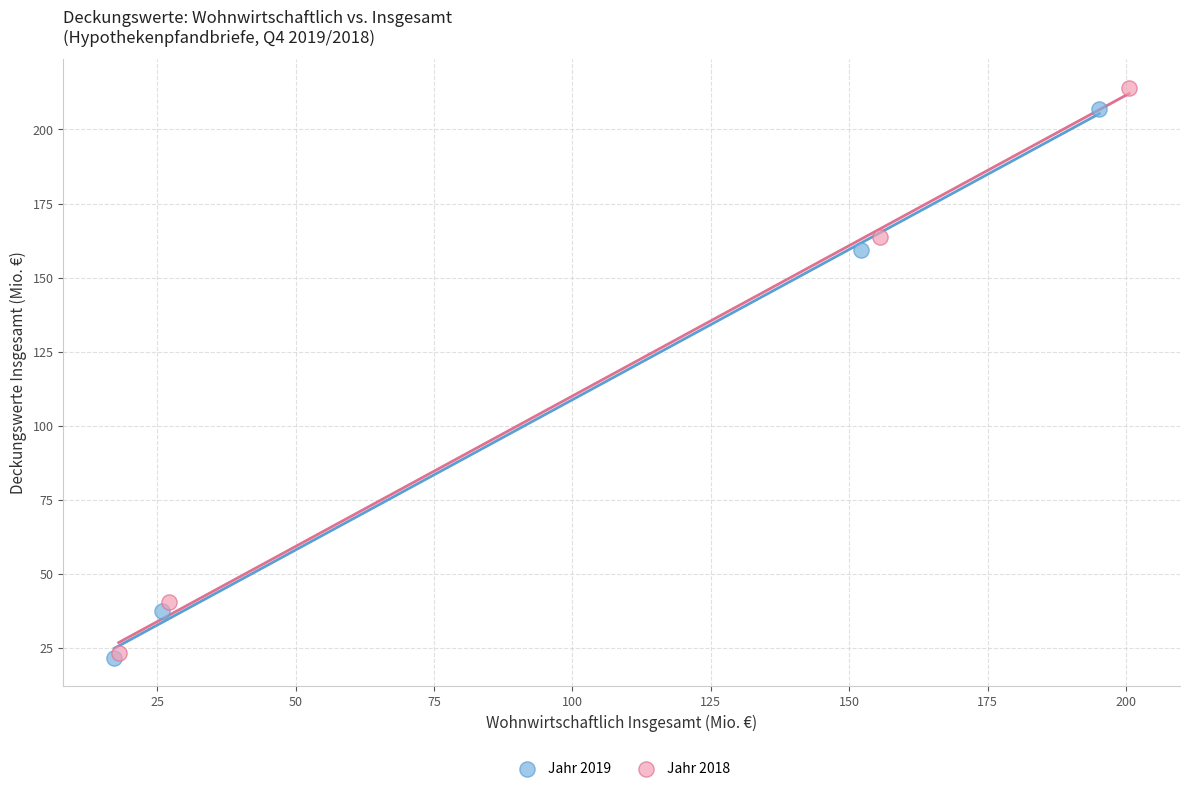

Which series has the widest spread of Y values?

Jahr 2018